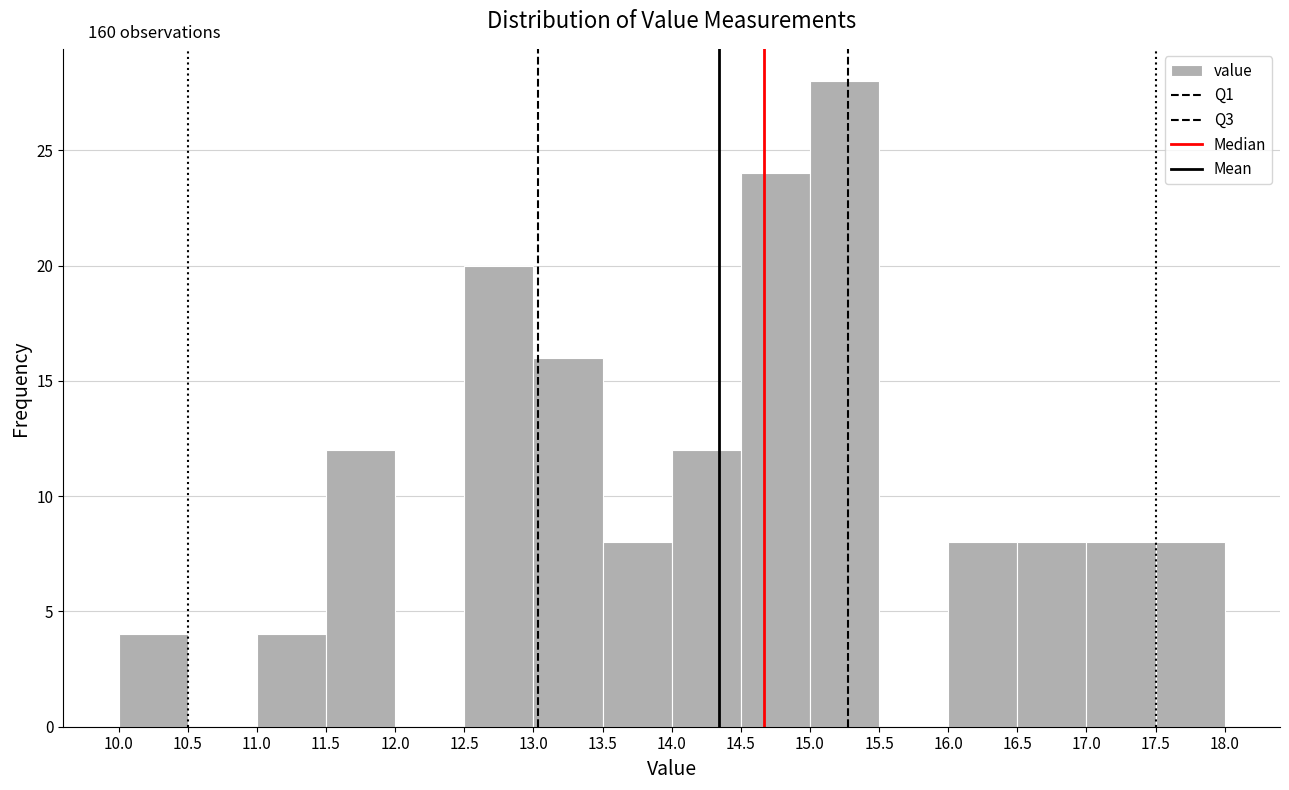

Which range on the x-axis has the tallest bar?

15.0 to 15.5